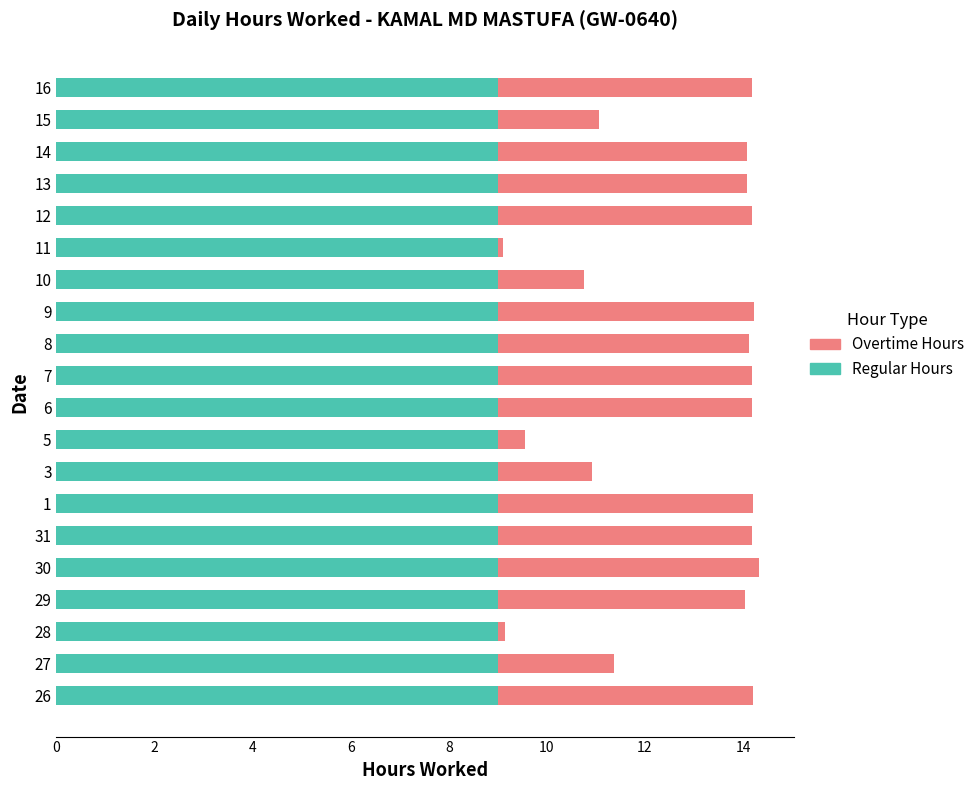

What is the maximum value for Regular Hours?

9.0